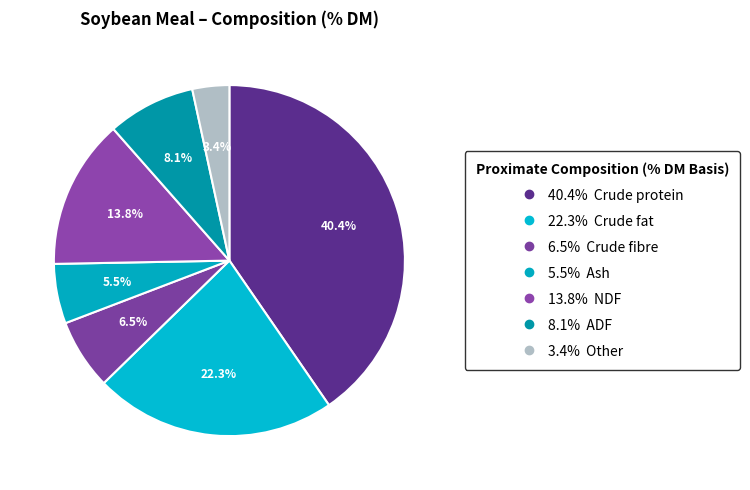

Is there a majority slice in this chart?

No